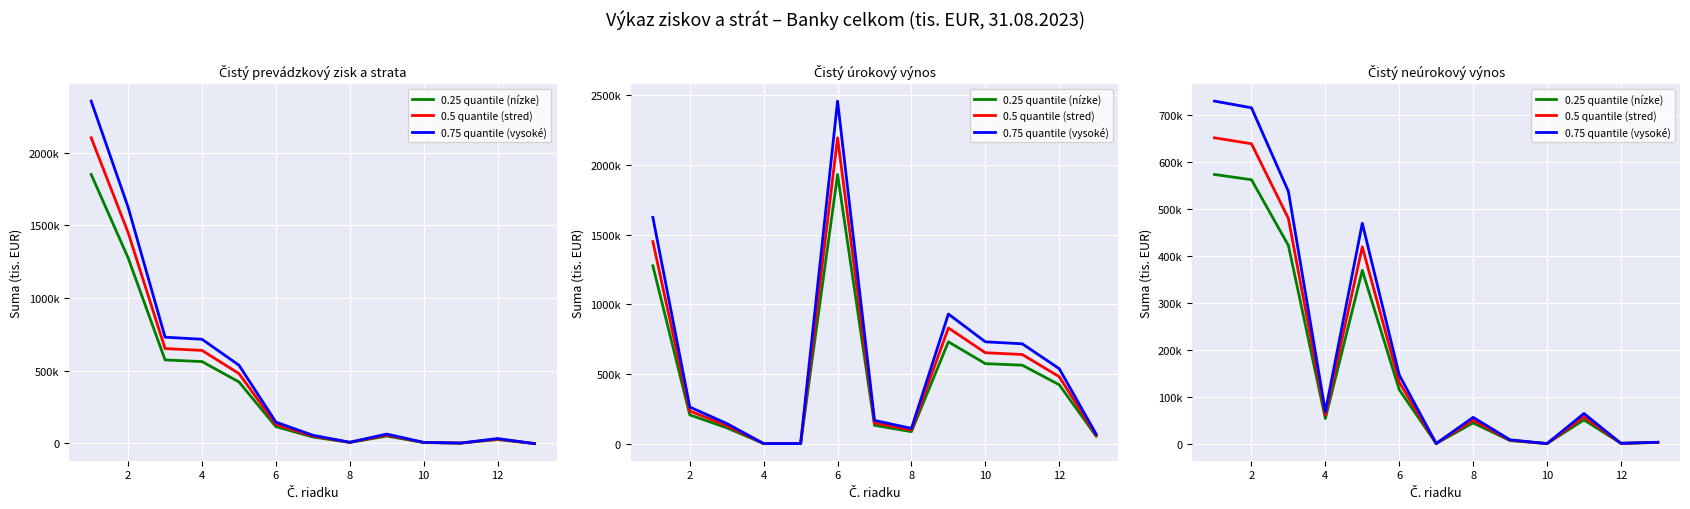

Rank the series by their average value, from lowest to highest.

0.25 quantile (nízke), 0.5 quantile (stred), 0.75 quantile (vysoké)